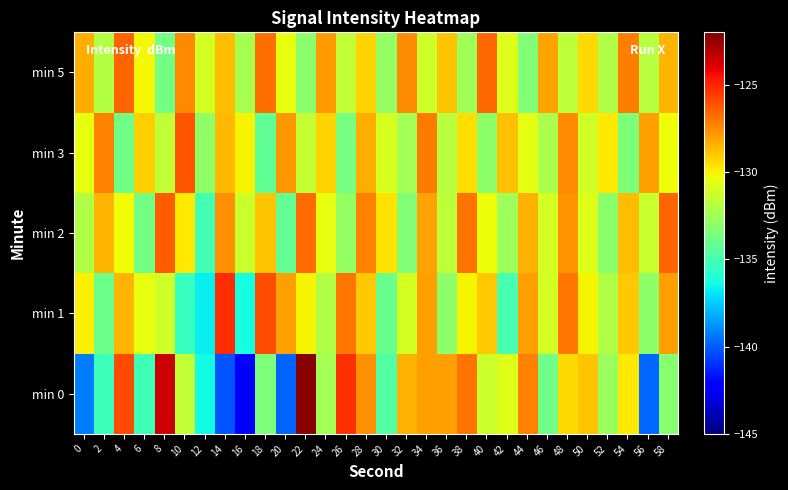

What is the spread (max minus min) of values at 2?

8.0